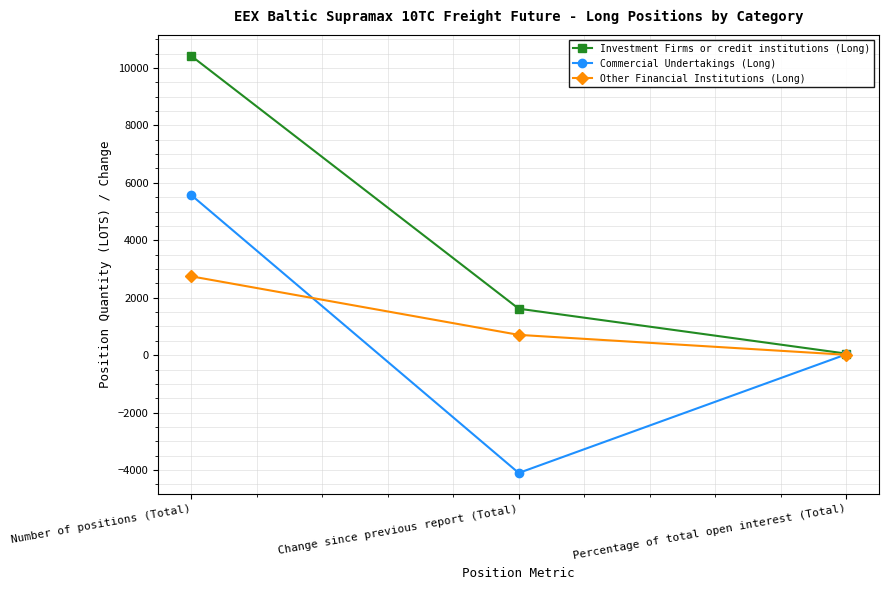

What position from the left is Number of positions (Total)?

1